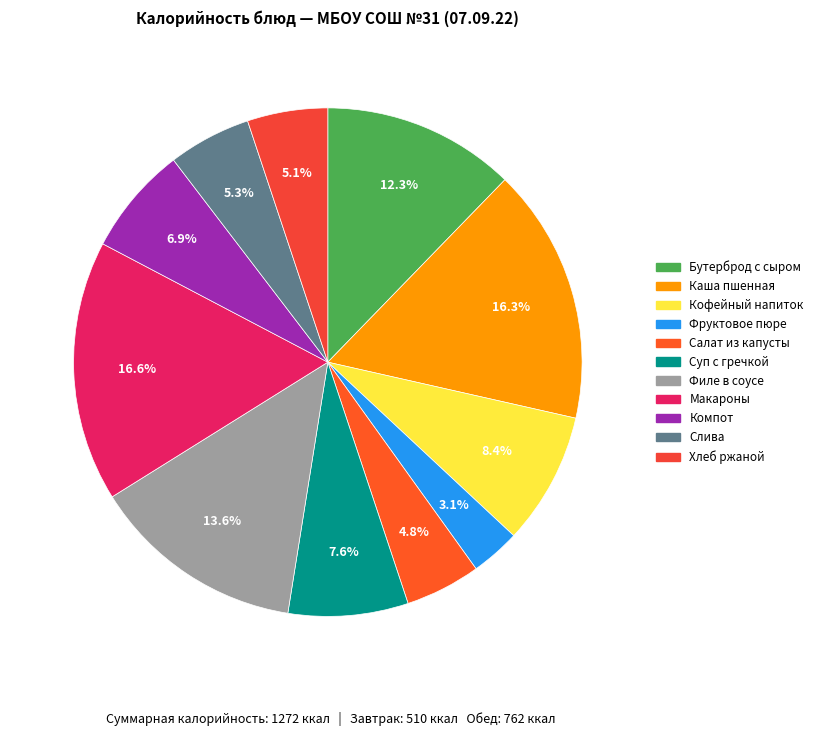

Is the sum of Фруктовое пюре and Слива greater than half?

No